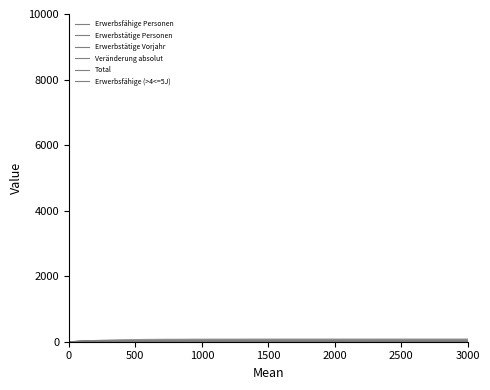

Reading right to left, list all the values displayed in this chart.

Erwerbsfähige Personen: Total Europa=9	Türkei=9	Total Asien=24	Syrien=11	Sri Lanka=9	Irak=1	China=2	Afghanistan=1	Total Afrika=34	Eritrea=34	Herkunft unbekannt=0	Ozeanien=0	Europa=9	Asien=24	Amerika=0	Subsahara=34	Nordafrika=0	Afrika=34	Gesamttotal=67
Erwerbstätige Personen: Total Europa=0	Türkei=0	Total Asien=10	Syrien=3	Sri Lanka=5	Irak=1	China=1	Afghanistan=0	Total Afrika=25	Eritrea=25	Herkunft unbekannt=0	Ozeanien=0	Europa=0	Asien=10	Amerika=0	Subsahara=25	Nordafrika=0	Afrika=25	Gesamttotal=35
Erwerbstätige Vorjahr: Total Europa=0	Türkei=0	Total Asien=9	Syrien=3	Sri Lanka=4	Irak=1	China=1	Afghanistan=0	Total Afrika=21	Eritrea=21	Herkunft unbekannt=0	Ozeanien=0	Europa=0	Asien=9	Amerika=0	Subsahara=21	Nordafrika=0	Afrika=21	Gesamttotal=30
Veränderung absolut: Total Europa=0	Türkei=0	Total Asien=1	Syrien=0	Sri Lanka=1	Irak=0	China=0	Afghanistan=0	Total Afrika=4	Eritrea=4	Herkunft unbekannt=0	Ozeanien=0	Europa=0	Asien=1	Amerika=0	Subsahara=4	Nordafrika=0	Afrika=4	Gesamttotal=5
Total: Total Europa=13	Türkei=13	Total Asien=33	Syrien=17	Sri Lanka=12	Irak=1	China=2	Afghanistan=1	Total Afrika=52	Eritrea=52	Herkunft unbekannt=0	Ozeanien=0	Europa=13	Asien=33	Amerika=0	Subsahara=52	Nordafrika=0	Afrika=52	Gesamttotal=98
Erwerbsfähige (>4<=5J): Total Europa=0	Türkei=0	Total Asien=2	Syrien=2	Sri Lanka=0	Irak=0	China=0	Afghanistan=0	Total Afrika=2	Eritrea=2	Herkunft unbekannt=0	Ozeanien=0	Europa=0	Asien=2	Amerika=0	Subsahara=2	Nordafrika=0	Afrika=2	Gesamttotal=4